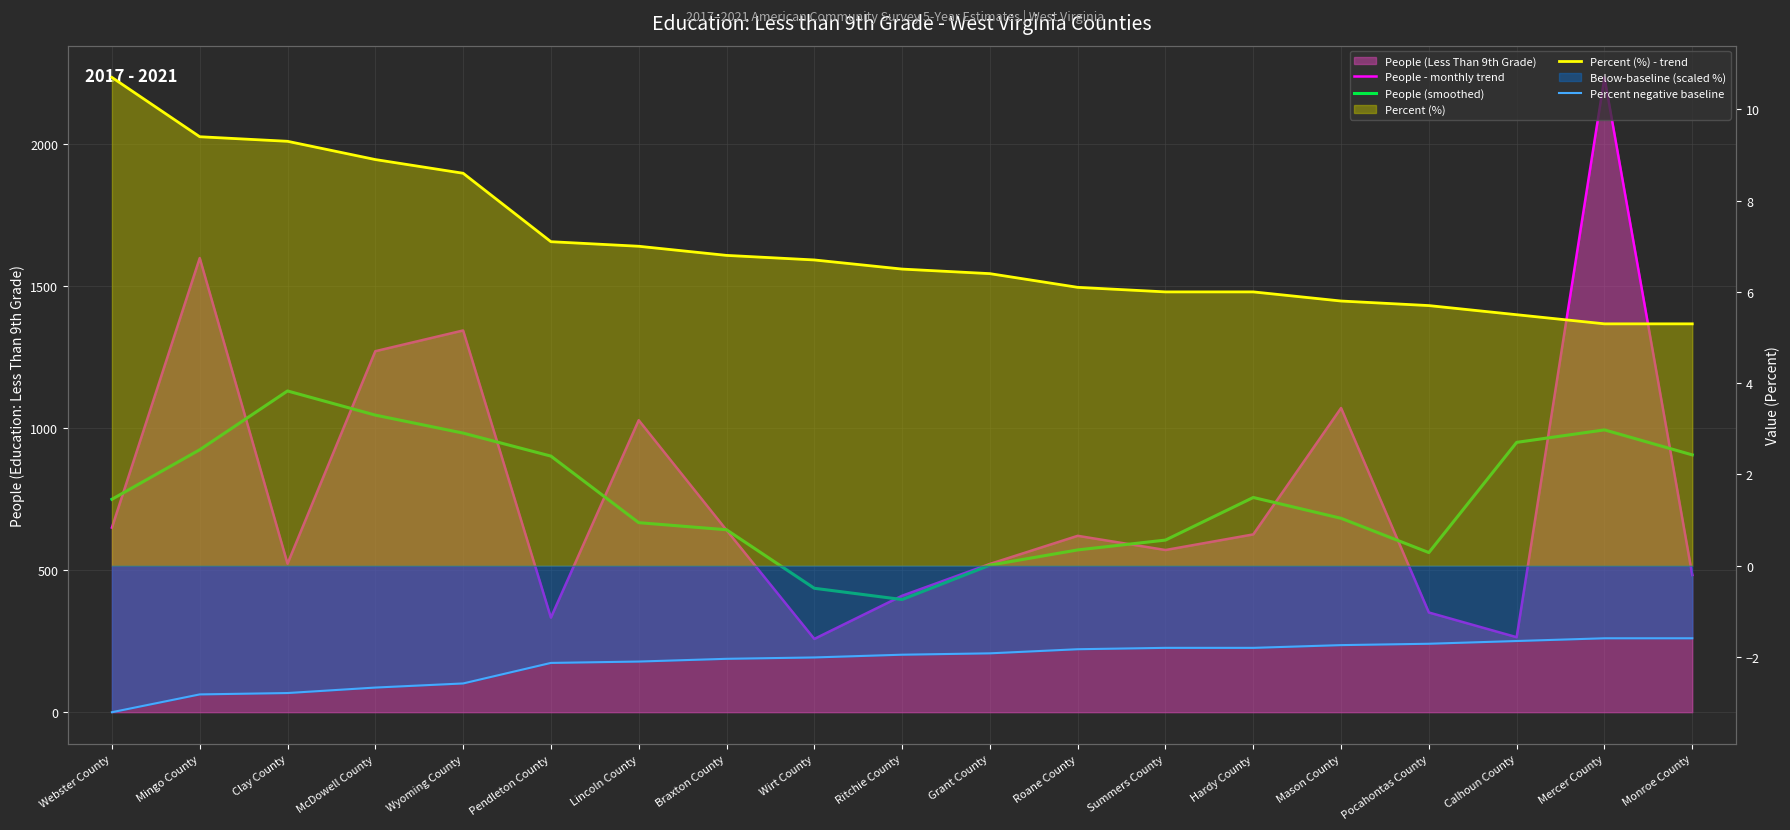

Which category has the lowest value in the People - monthly trend series?

Wirt County